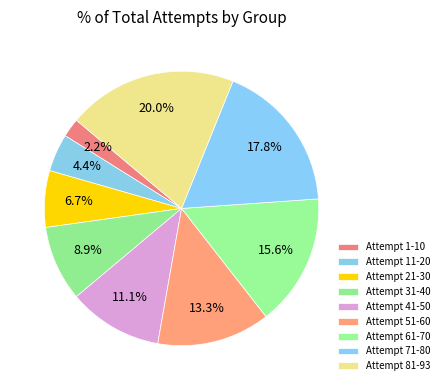

To the nearest percent, what is the average slice percentage?

11%